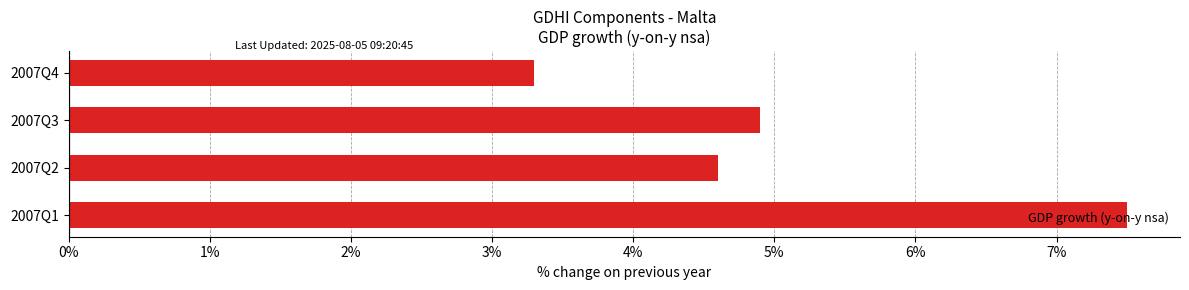

What is the difference between the maximum and second lowest values?

2.9